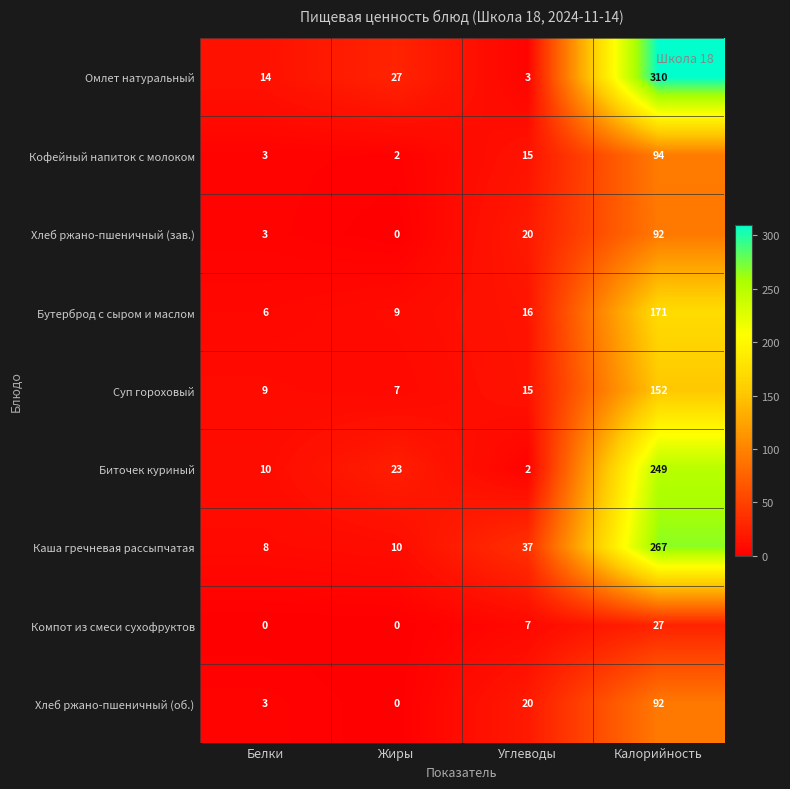

Is it true that Компот из смеси сухофруктов equals 12 at Калорийность?

False